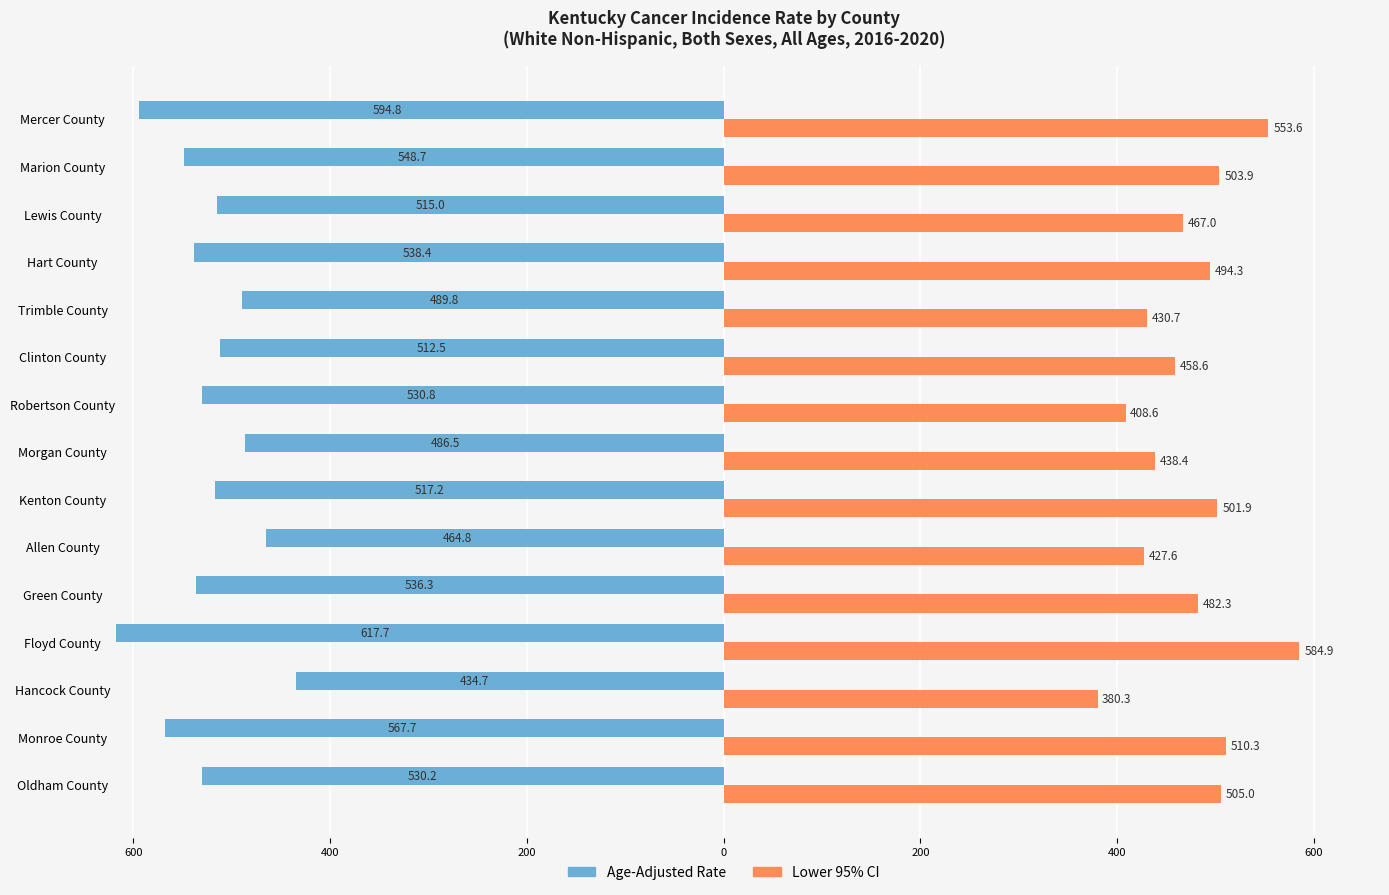

What are all the series names shown in the legend?

Age-Adjusted Rate, Lower 95% CI